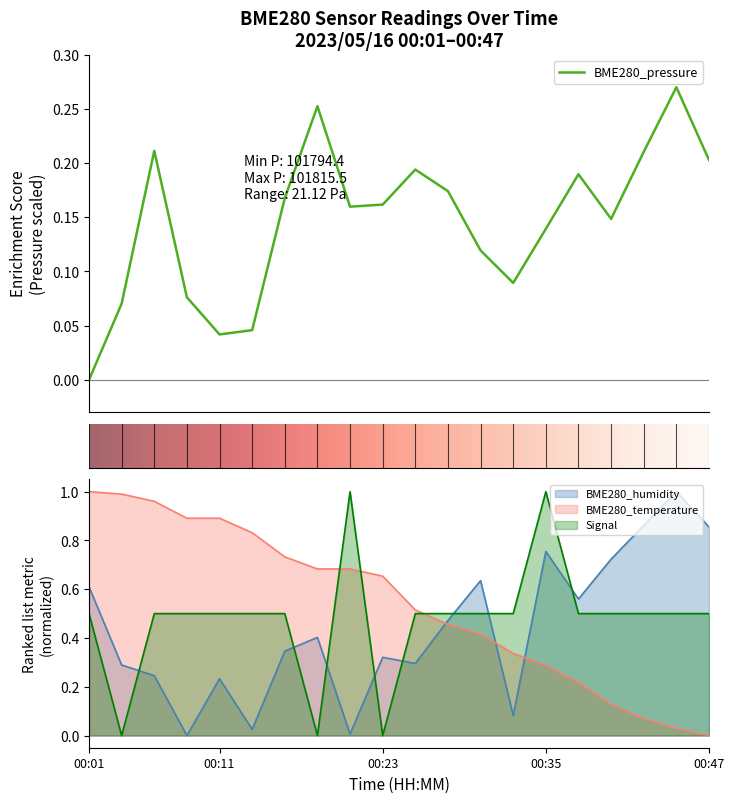

What is the sum of the BME280_pressure values at 00:18 and 00:30?

0.4